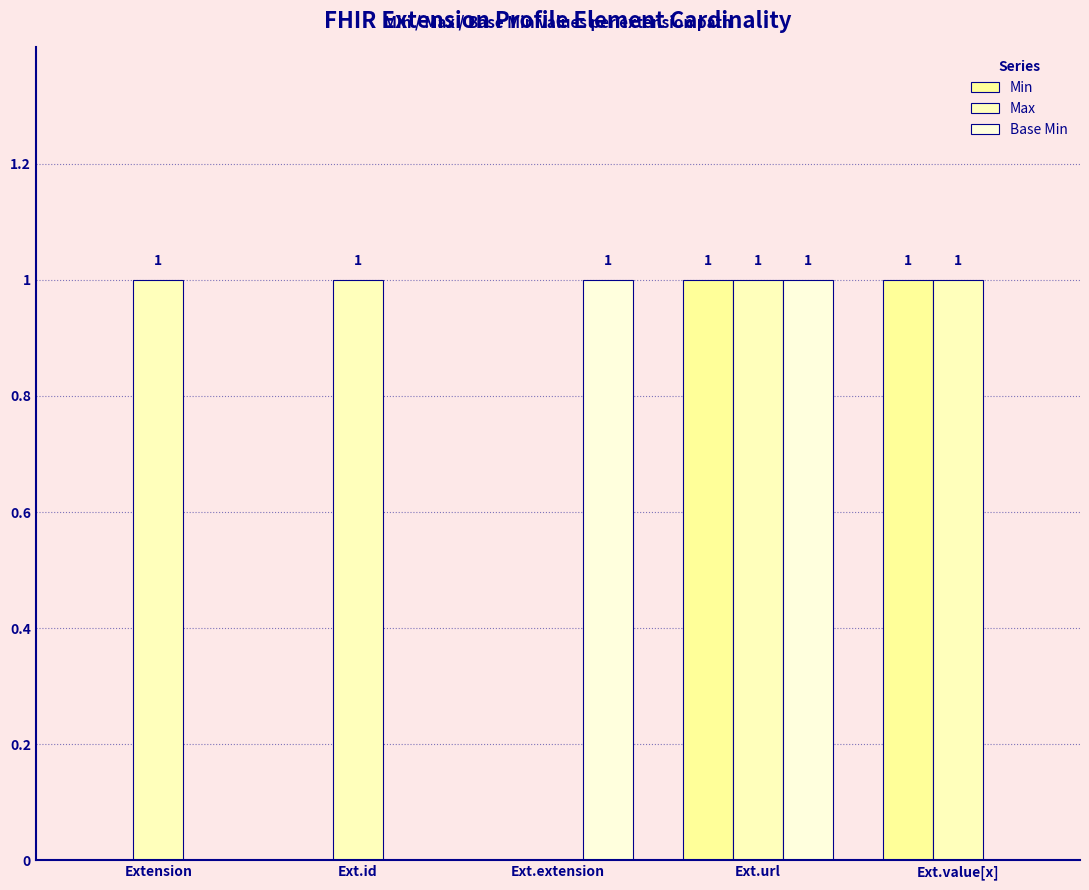

What is the difference between the Base Min values at Ext.url and Extension?

1